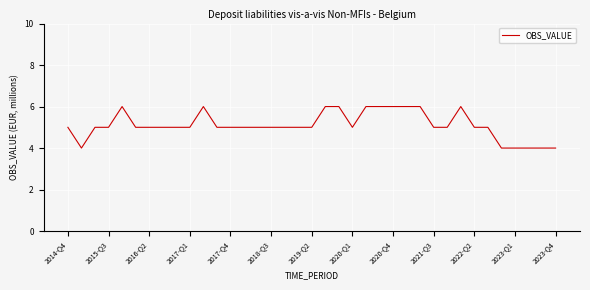

What is the maximum value shown in the chart?

6